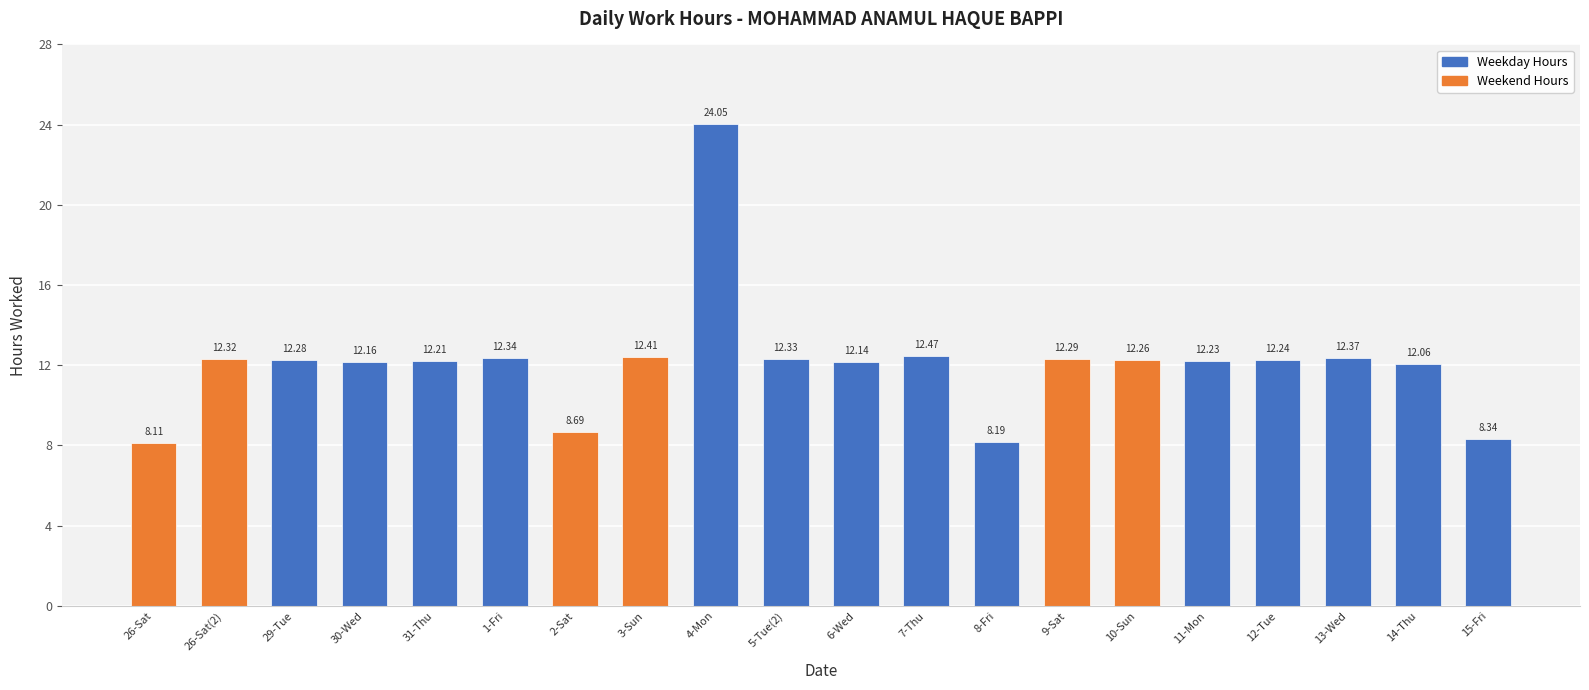

Reading left to right, list all the values displayed in this chart.

26-Sat=8.1	26-Sat(2)=12.3	29-Tue=12.3	30-Wed=12.2	31-Thu=12.2	1-Fri=12.3	2-Sat=8.7	3-Sun=12.4	4-Mon=24.1	5-Tue(2)=12.3	6-Wed=12.1	7-Thu=12.5	8-Fri=8.2	9-Sat=12.3	10-Sun=12.3	11-Mon=12.2	12-Tue=12.2	13-Wed=12.4	14-Thu=12.1	15-Fri=8.3